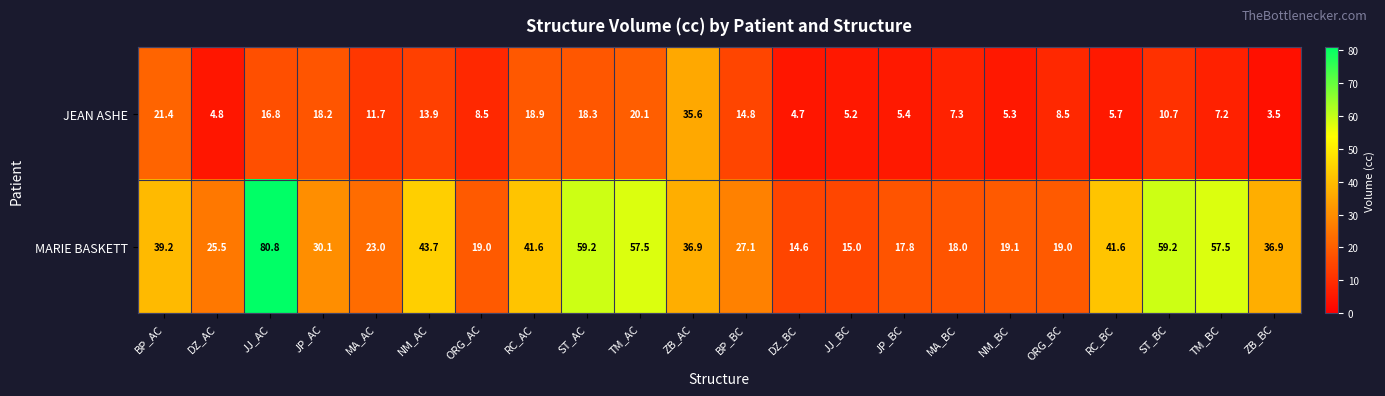

At which category is the sum across all series the highest?

JJ_AC